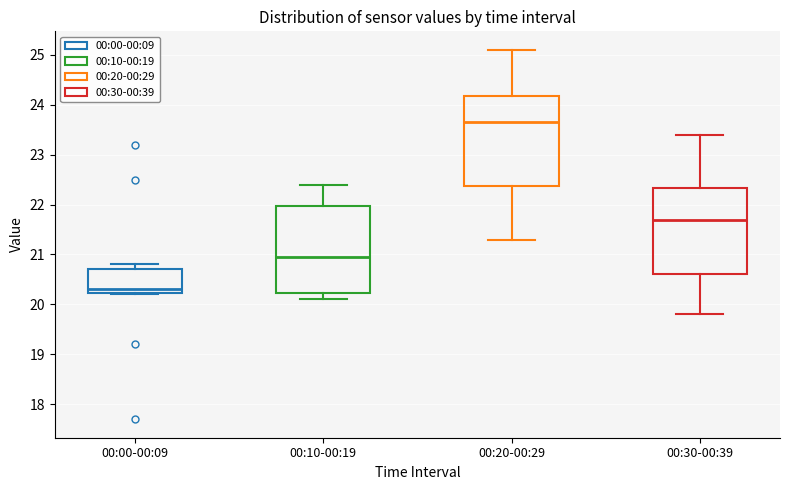

Reading left to right, read every box against the y-axis: the position of its median line, the range the box covers, and the ends of its whiskers. The values are not printed on the chart, so give them approximately, as read against the axis.

00:00-00:09: median 20.3, box 20.2 to 20.7, whiskers 20.2 to 20.8
00:10-00:19: median 21.0, box 20.2 to 22.0, whiskers 20.1 to 22.4
00:20-00:29: median 23.7, box 22.4 to 24.2, whiskers 21.3 to 25.1
00:30-00:39: median 21.7, box 20.6 to 22.3, whiskers 19.8 to 23.4